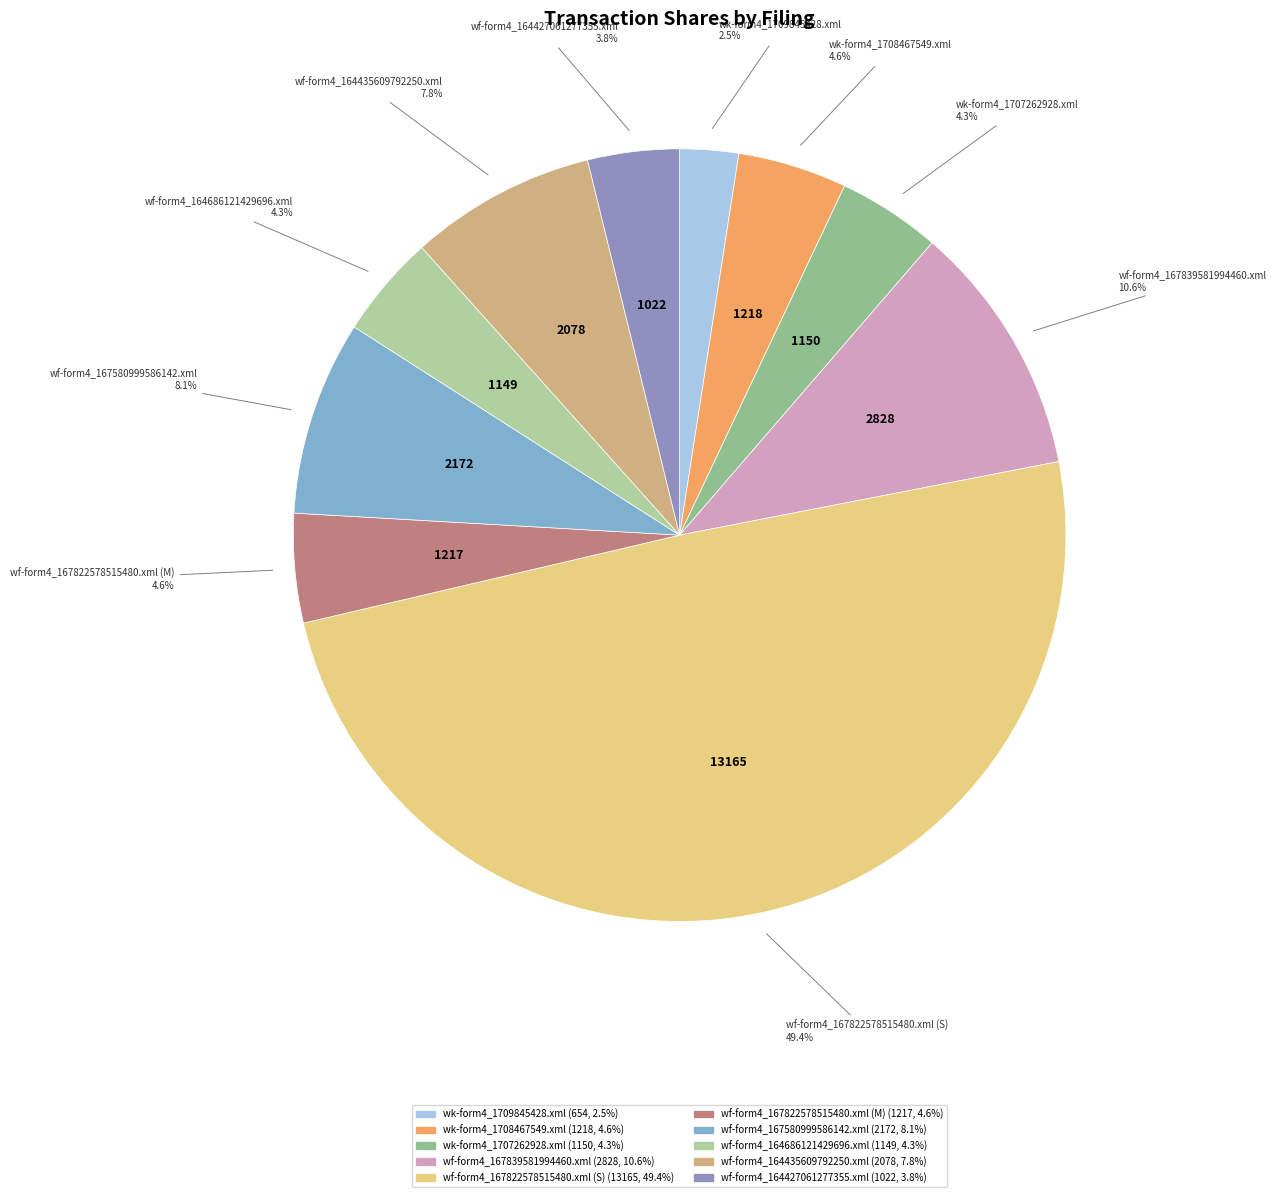

Which category has the smallest portion of the pie?

wk-form4_1709845428.xml